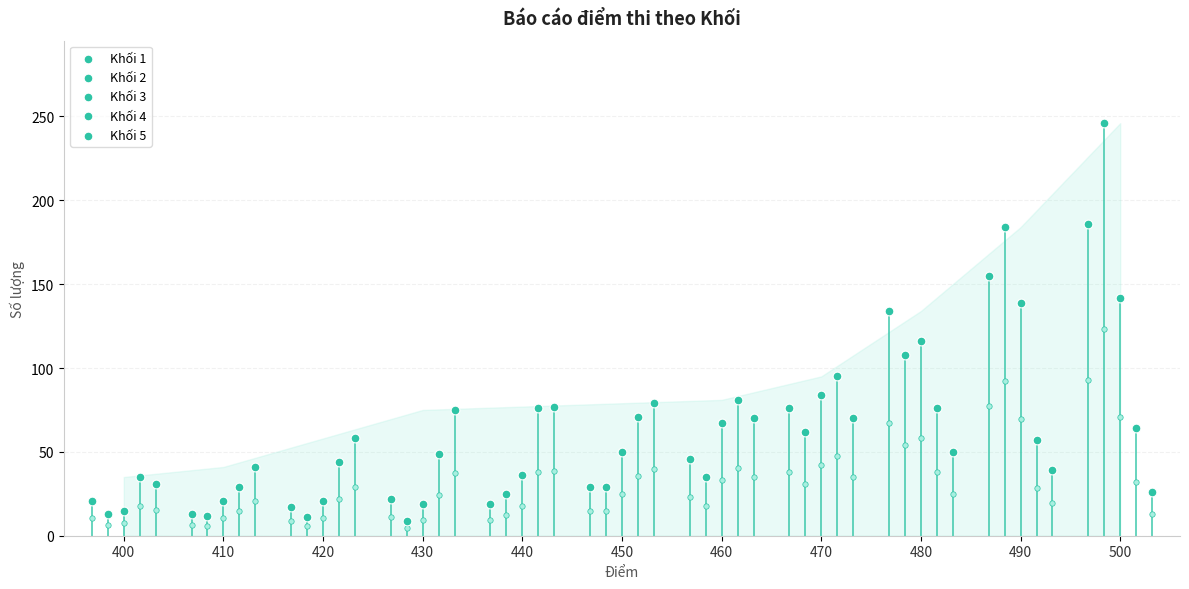

What are all the series names shown in the legend?

Khối 1, Khối 2, Khối 3, Khối 4, Khối 5